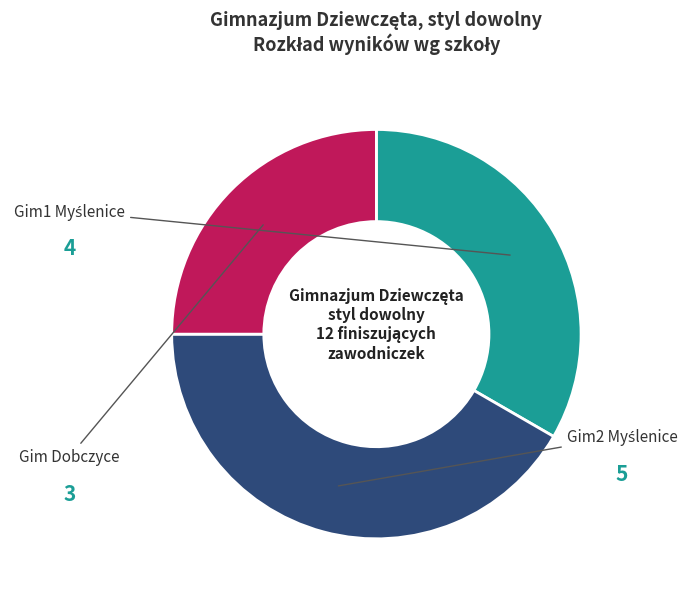

How many slices are in this pie chart?

3